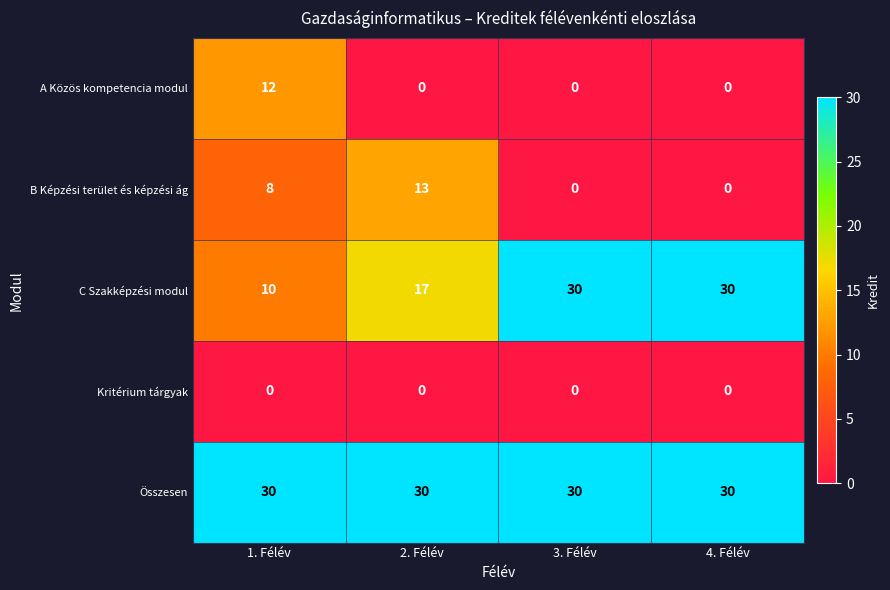

What is the average value of the Összesen series?

30